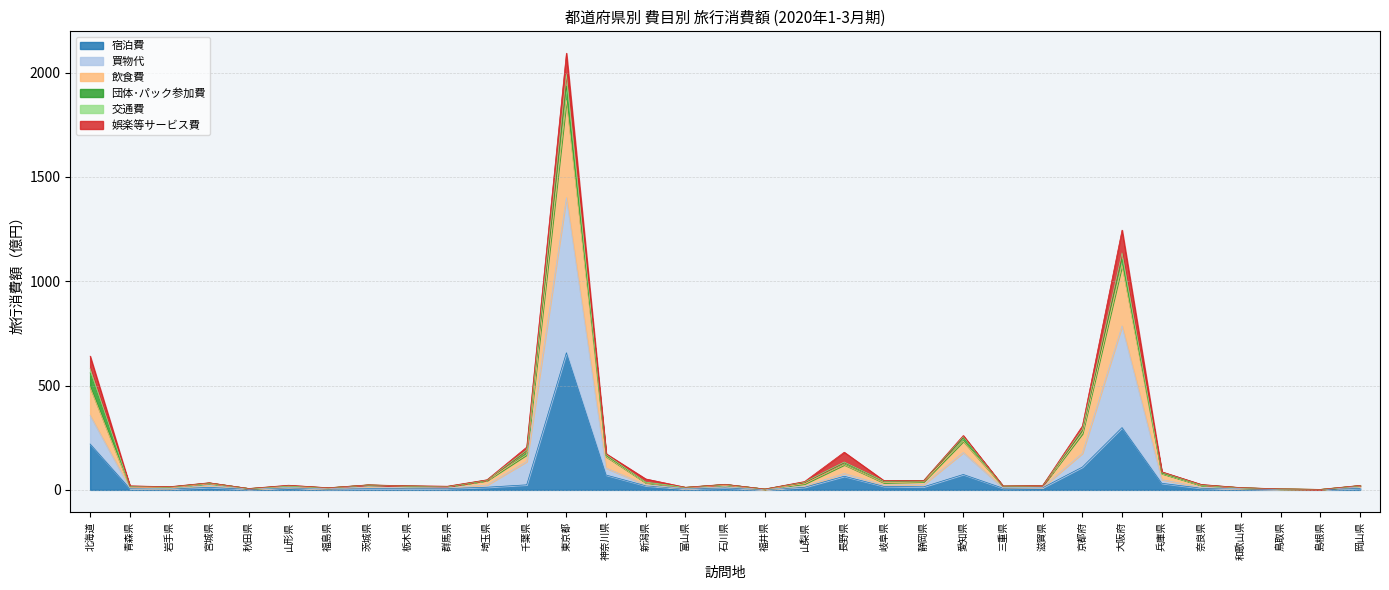

How many lines are shown in the chart?

6